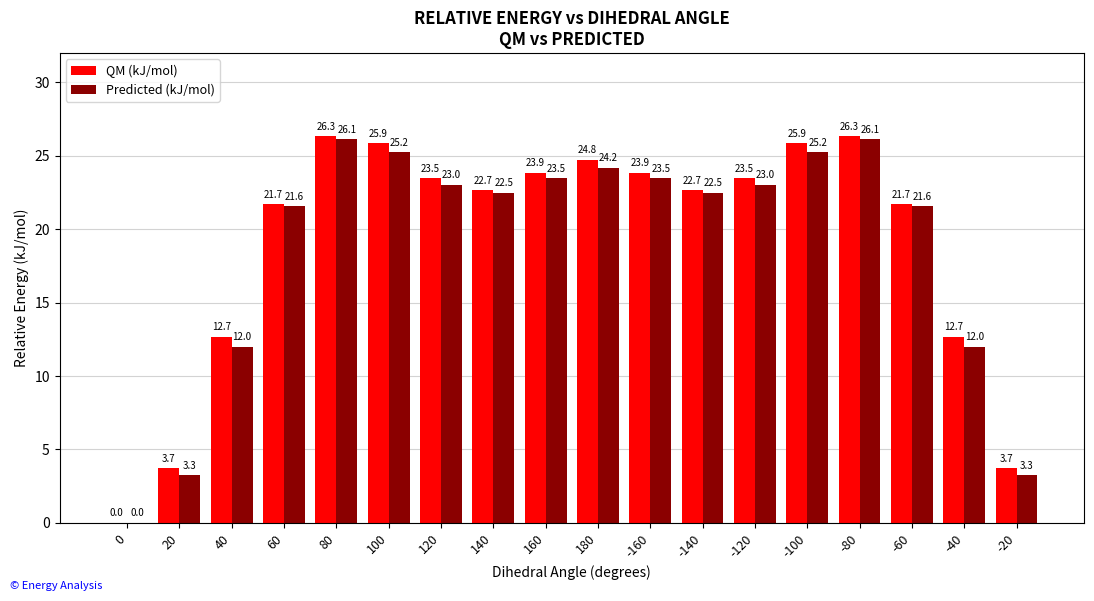

What is the sum of the QM (kJ/mol) values at -80 and -140?

49.0